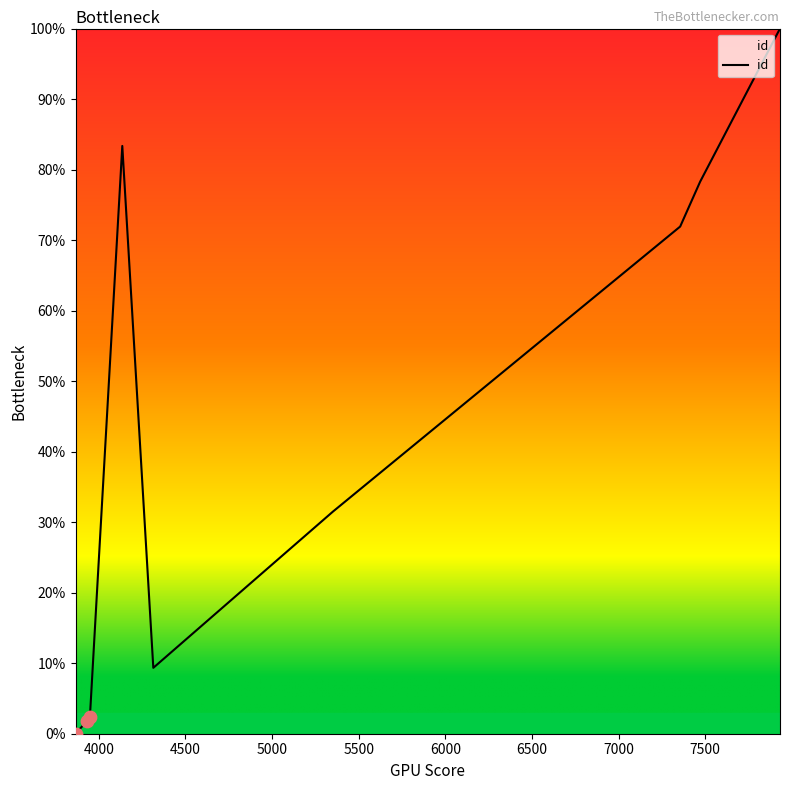

What is the maximum value shown in the chart?

100.0